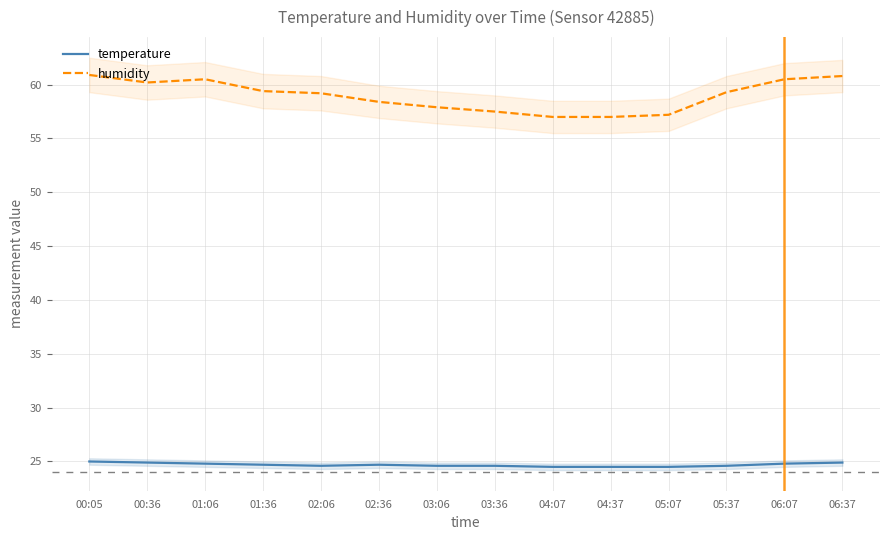

At how many categories does at least one series exceed 50?

14